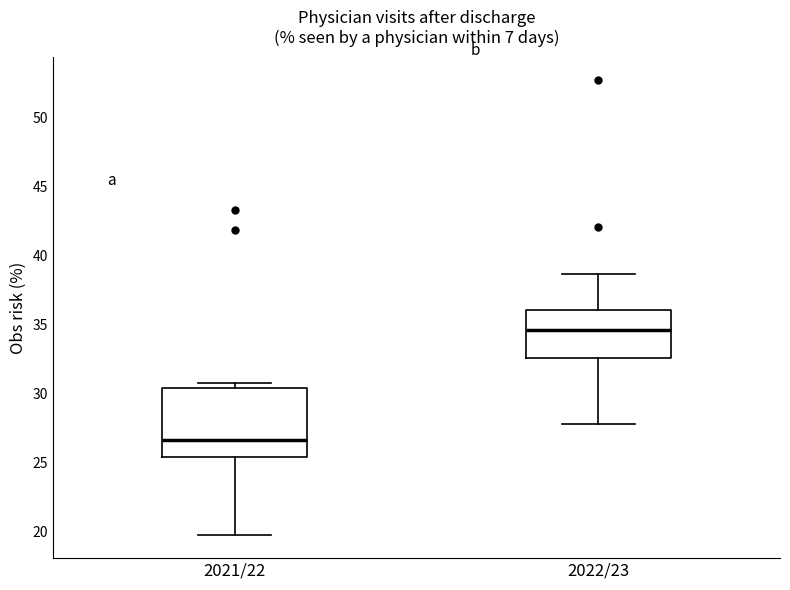

Comparing the boxes themselves (not the whiskers), which one is the tallest?

2021/22